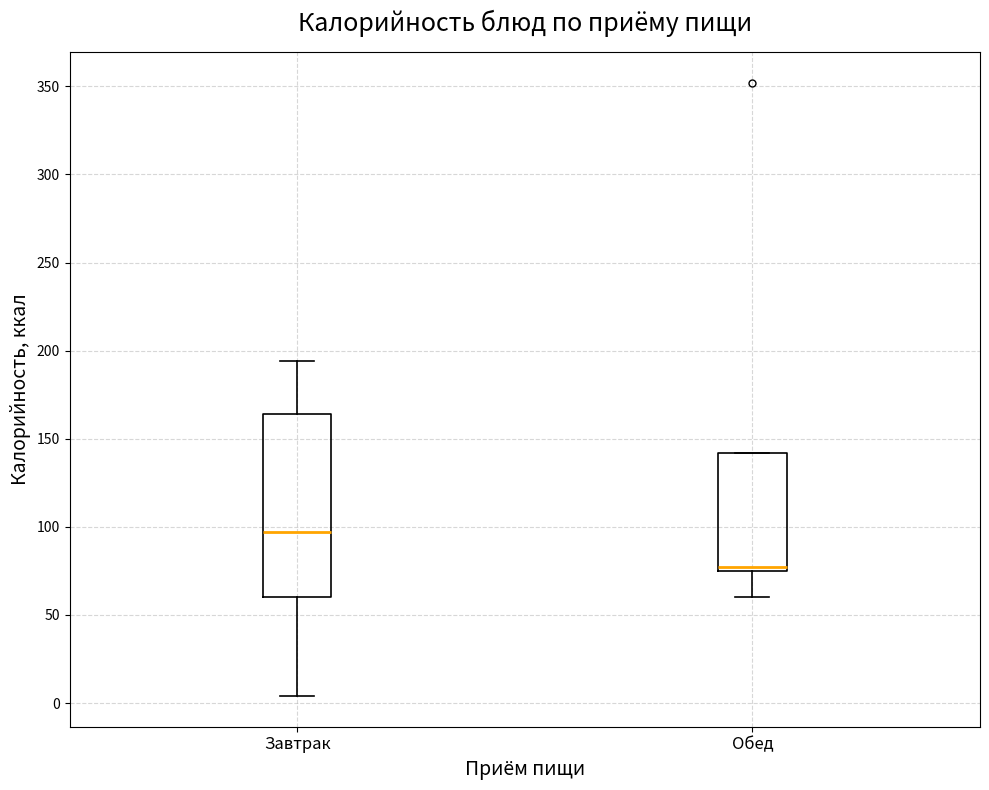

Which box is the tallest, from its lower edge to its upper edge?

Завтрак